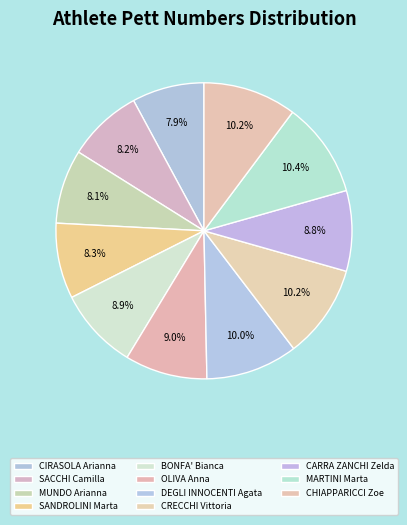

Count the number of slices in the pie.

11